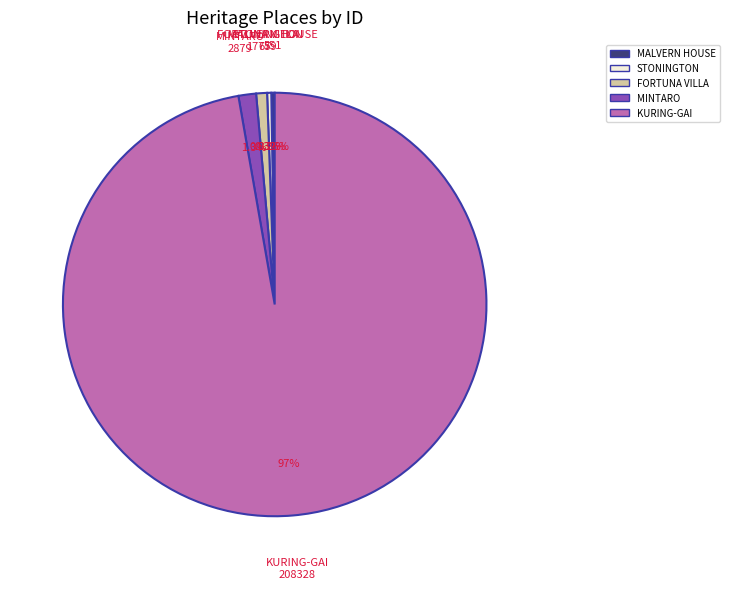

To the nearest percent, what is the difference between the largest and smallest slice percentages?

97%